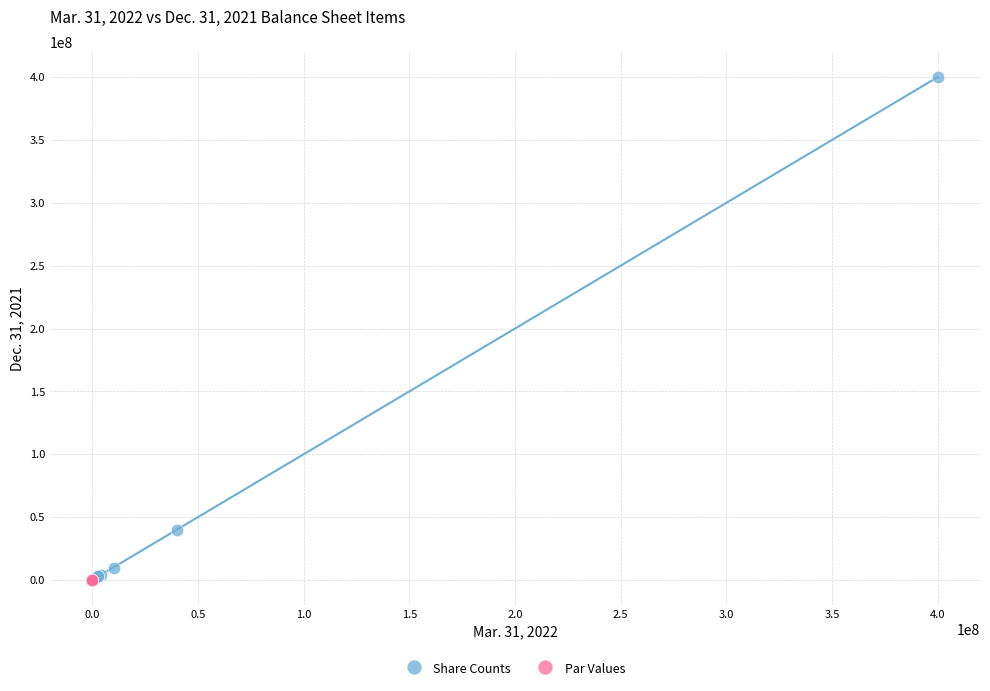

Which series contains the highest Y value?

Share Counts